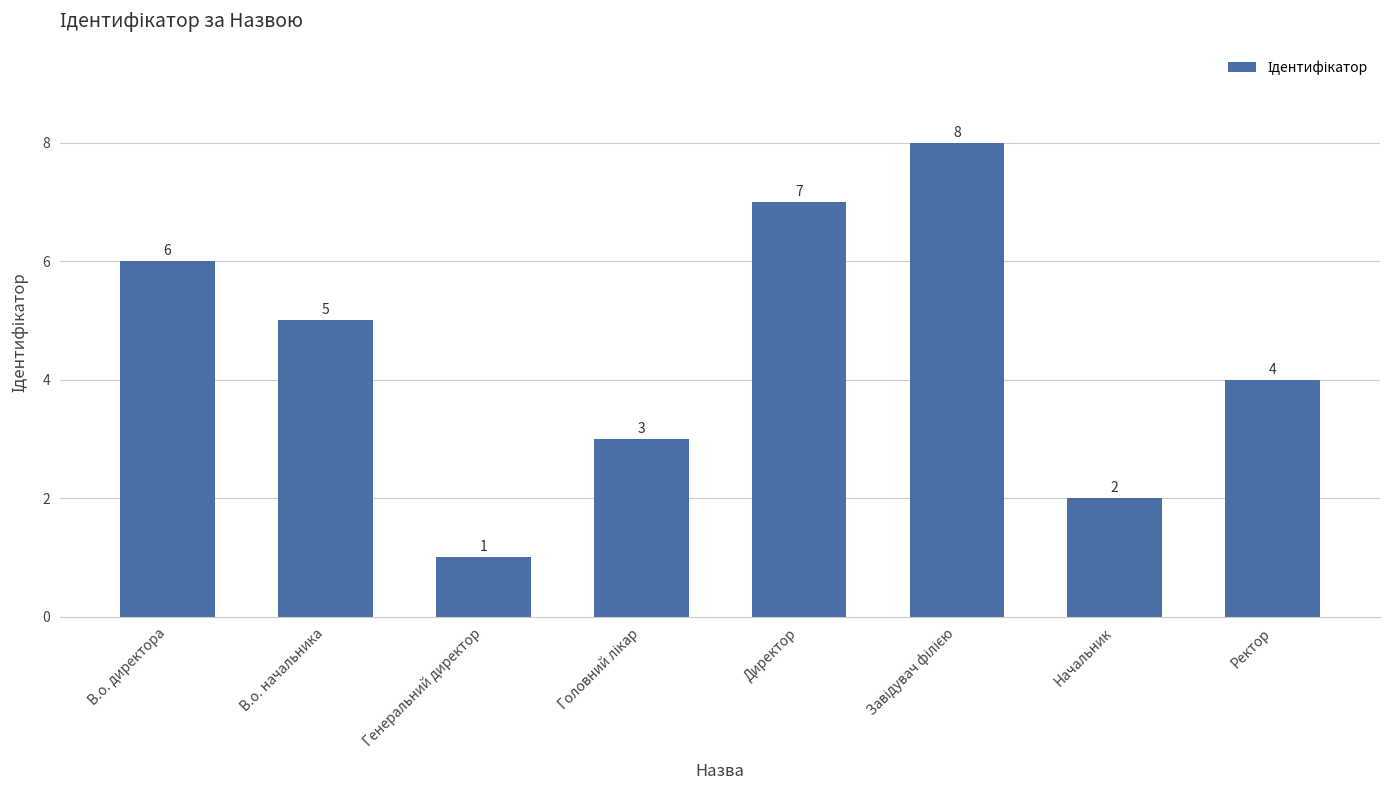

What is the change in value from Директор to Начальник?

-5